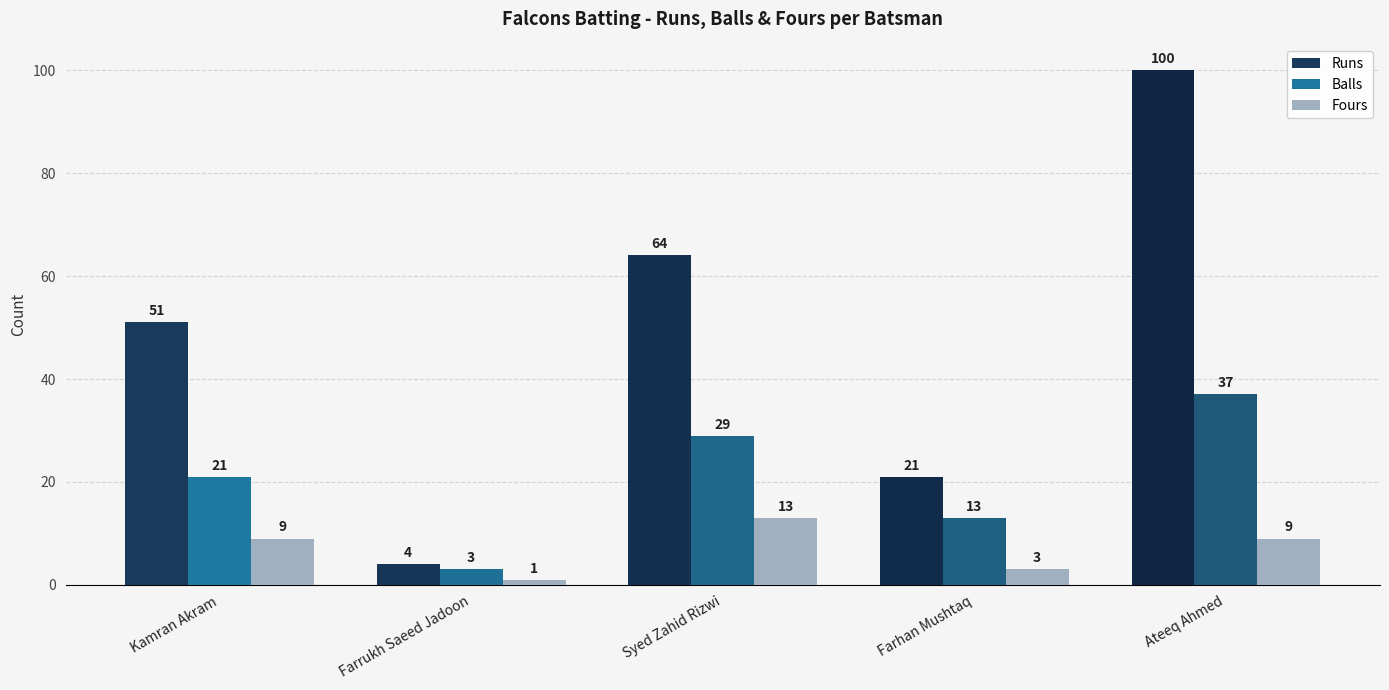

What is the difference between the highest and lowest values at Syed Zahid Rizwi?

51